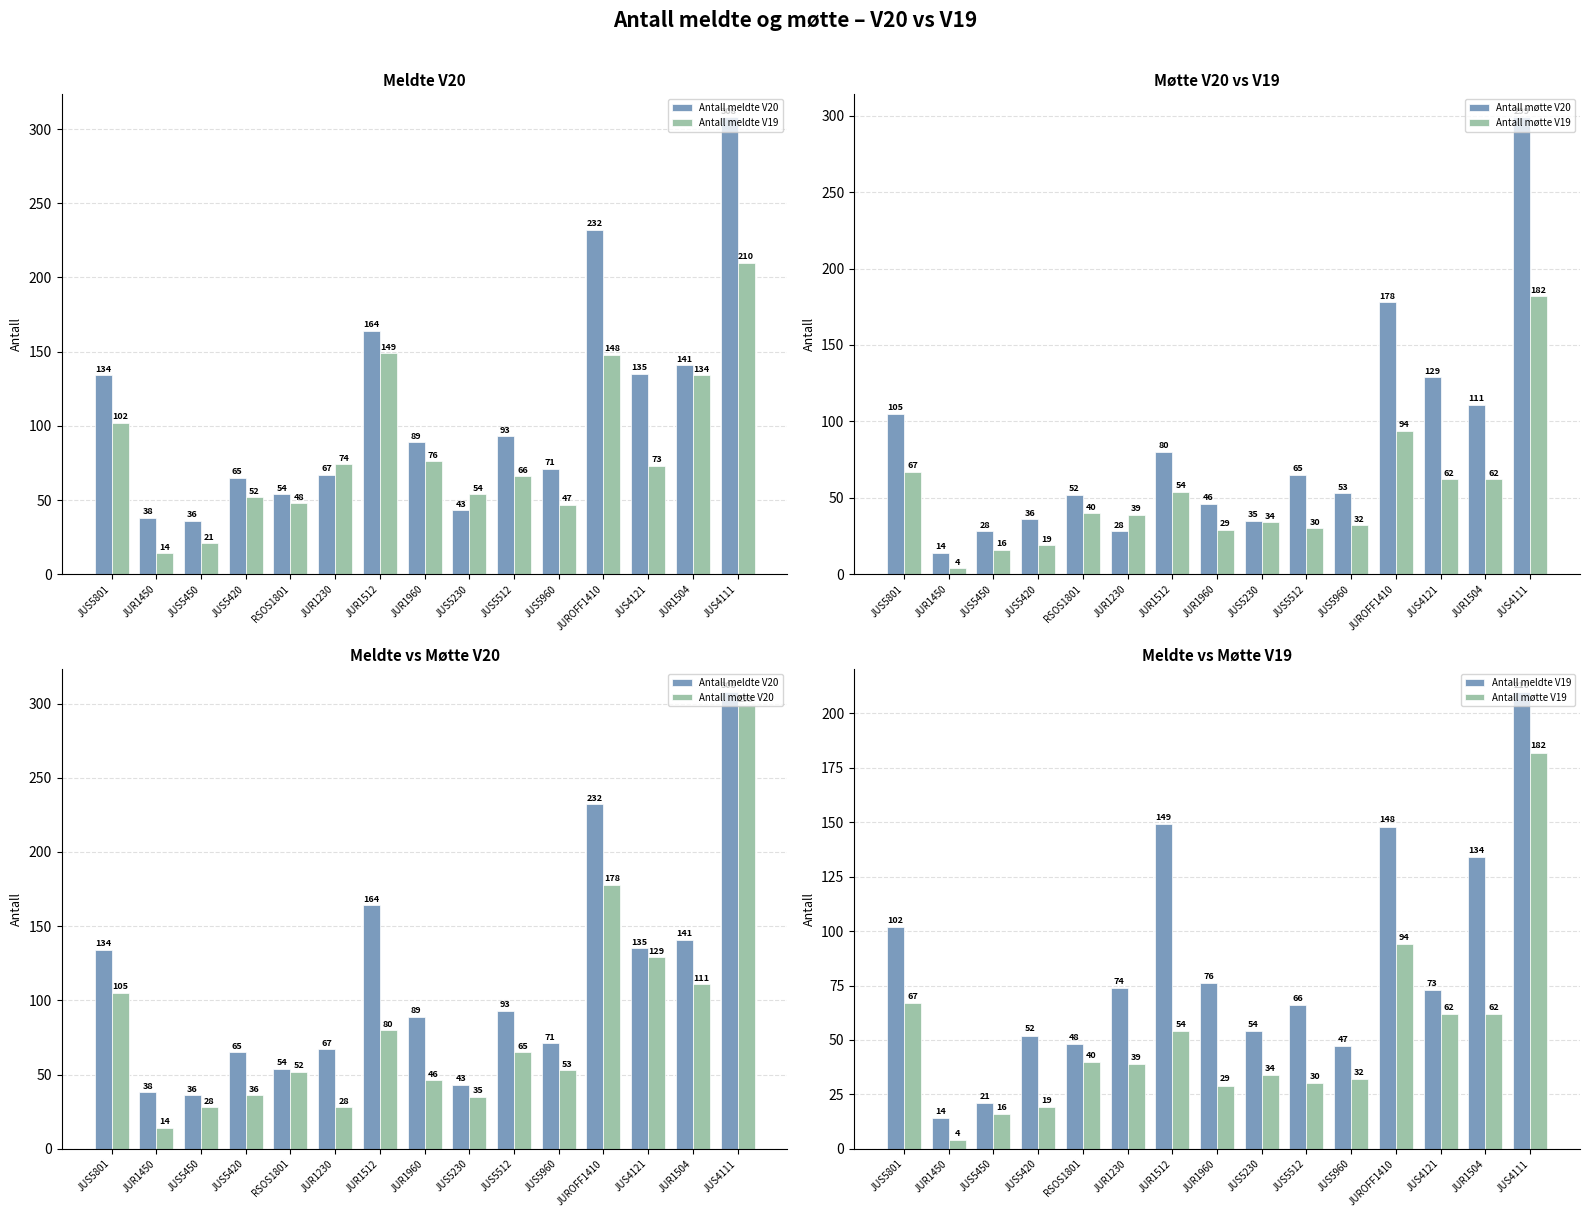

Are the bars grouped side by side (vs. stacked)?

Yes